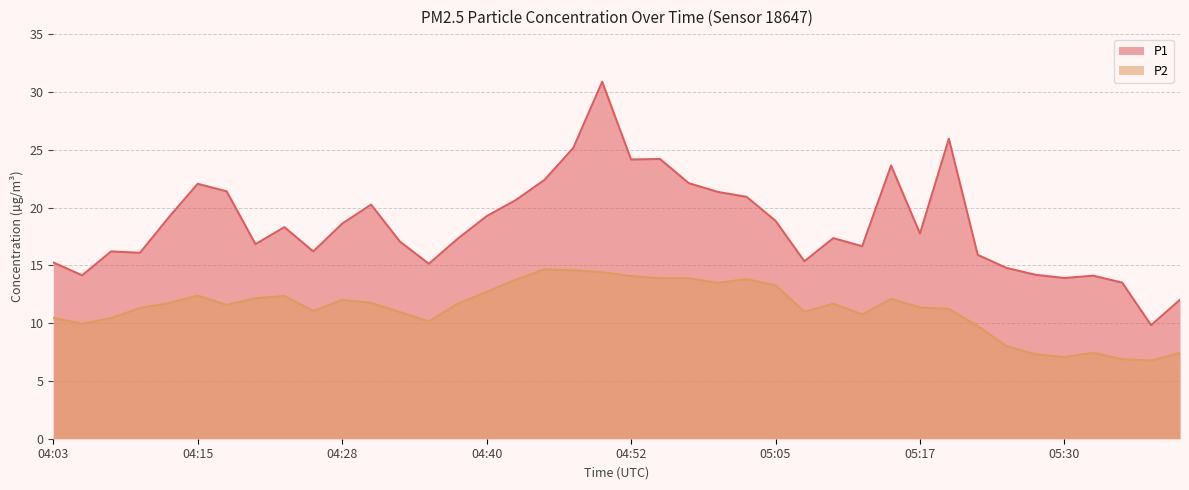

What is the difference between the highest and lowest values at 04:18?

9.8